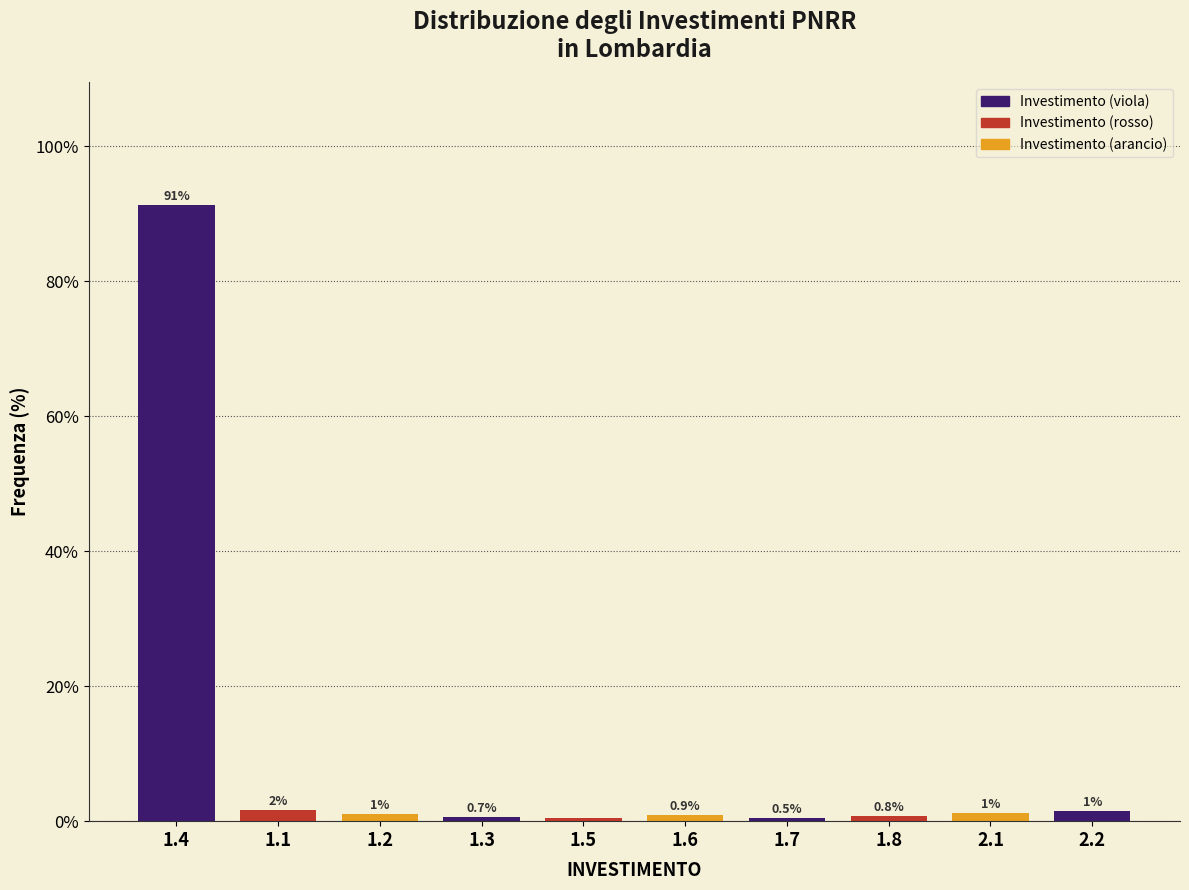

List the labels in order of value, smallest first.

1.5, 1.7, 1.3, 1.8, 1.6, 1.2, 2.1, 2.2, 1.1, 1.4